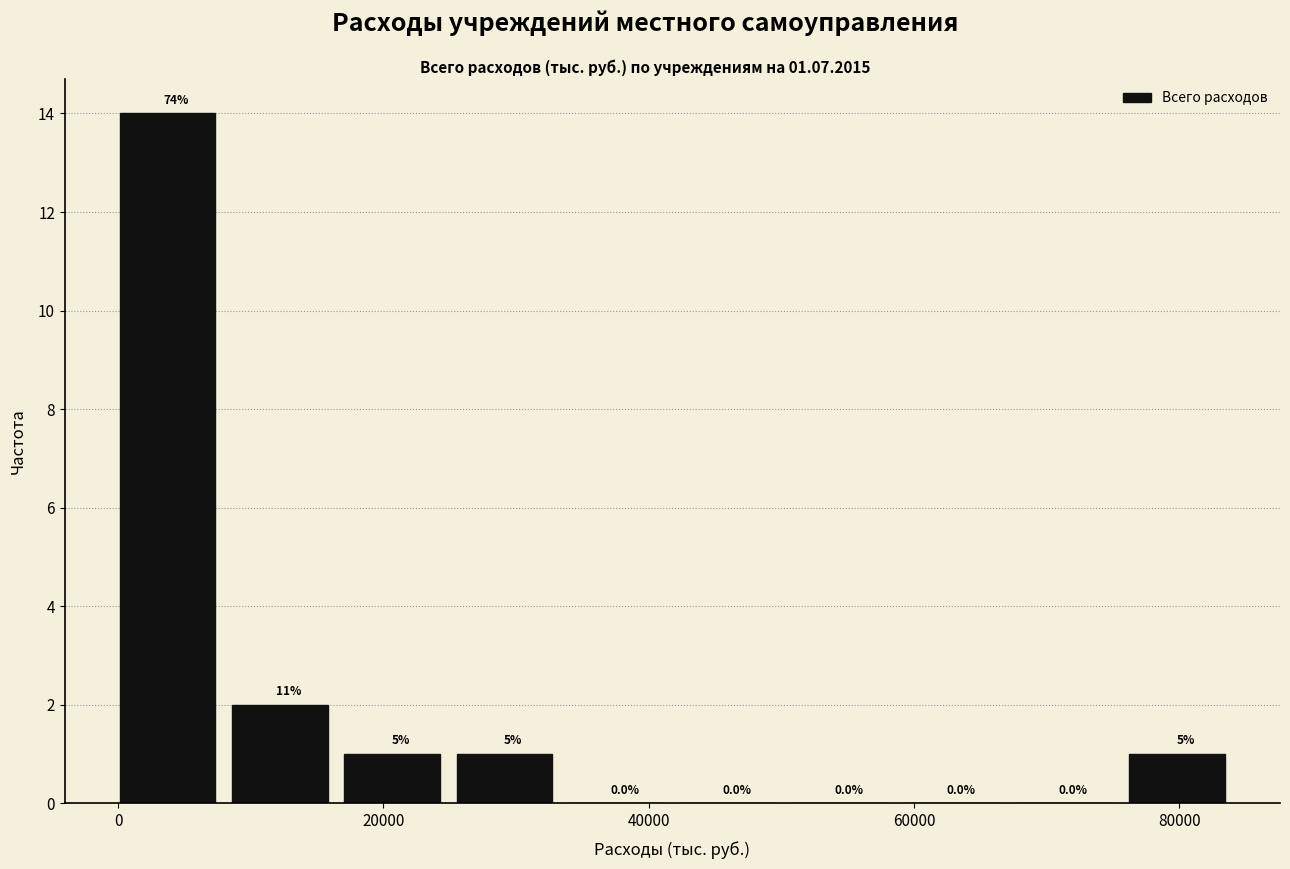

Which range on the x-axis has the tallest bar?

0 to 8000